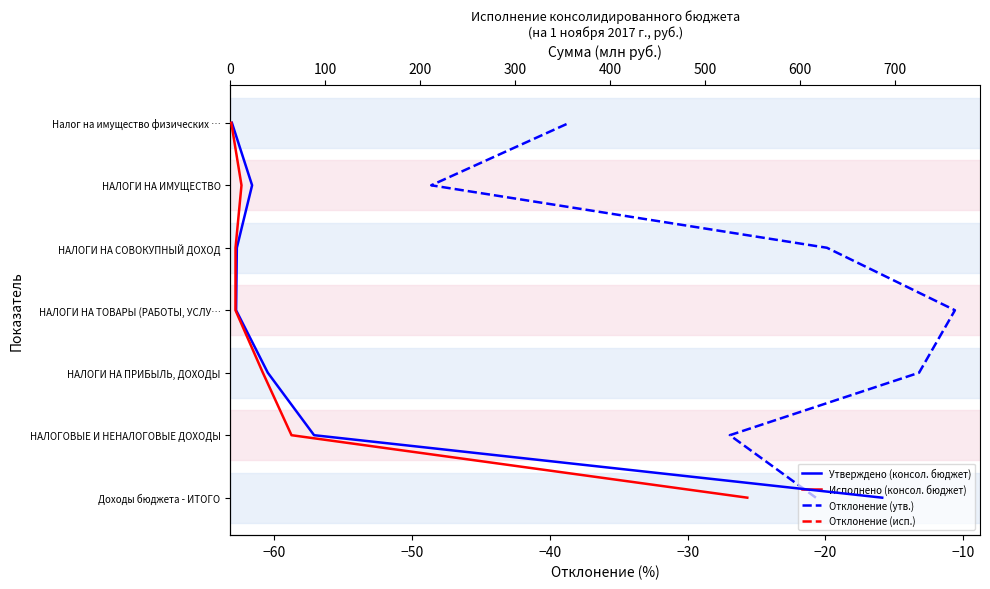

True or false: Исполнено (консол. бюджет) (отклонение, %) and Исполнено (консол. бюджет) intersect in this chart.

False